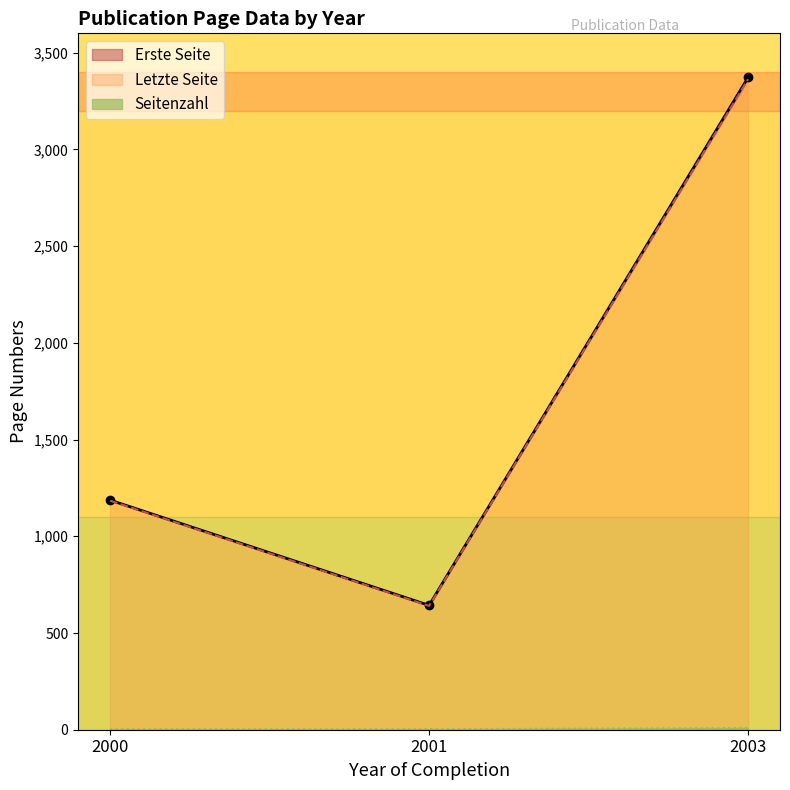

The value of Erste Seite at 2000 is 1809. True or false?

False